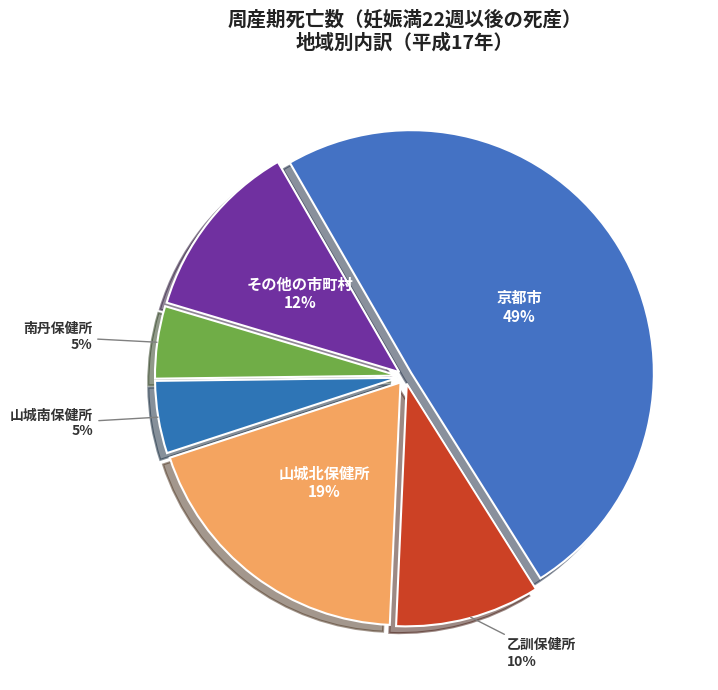

Between 乙訓保健所 and 山城南保健所, which is larger?

乙訓保健所